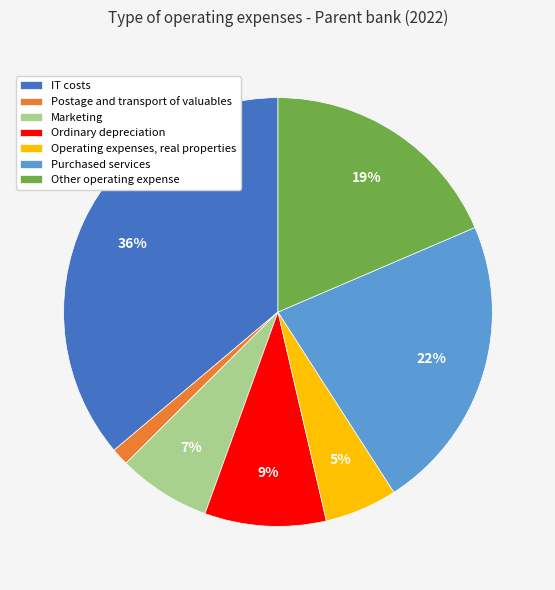

Which category has the biggest portion of the pie?

IT costs